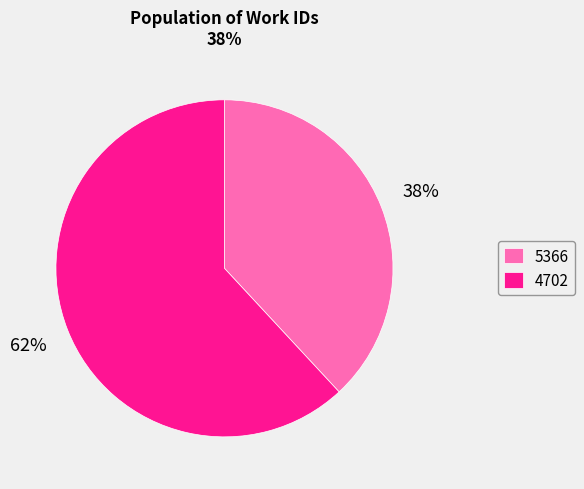

What is the largest slice in the pie chart?

4702